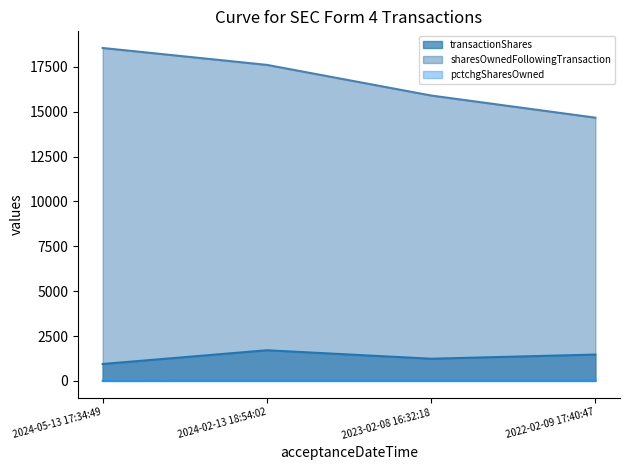

List the labels in order of sharesOwnedFollowingTransaction value, largest first.

2024-05-13 17:34:49, 2024-02-13 18:54:02, 2023-02-08 16:32:18, 2022-02-09 17:40:47